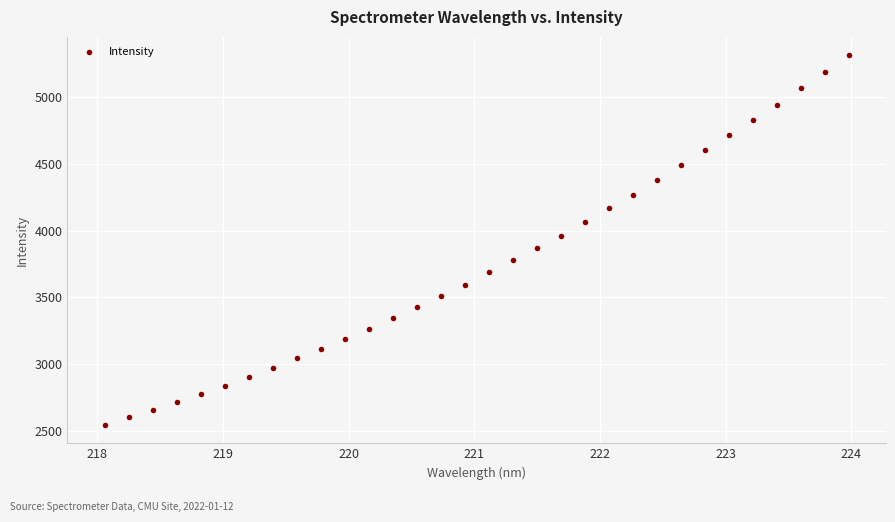

What is the range of X values (max minus min)?

5.9